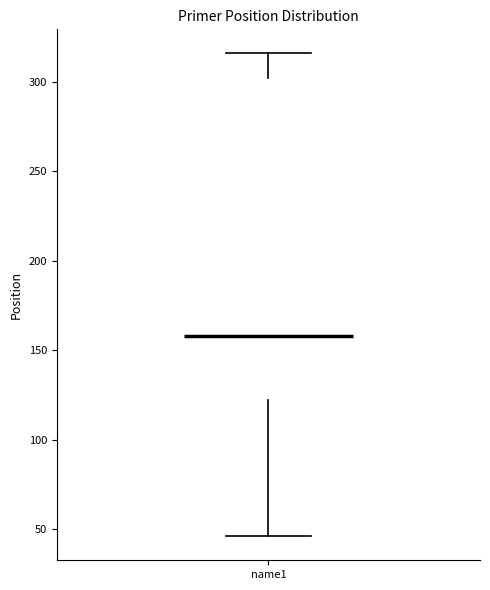

Read this box plot against the y-axis: the position of the median line, the range covered by the box, and the ends of both whiskers. The values are not printed on the chart, so give them approximately, as read against the axis.

median 160, box 120 to 300, whiskers 45 to 315